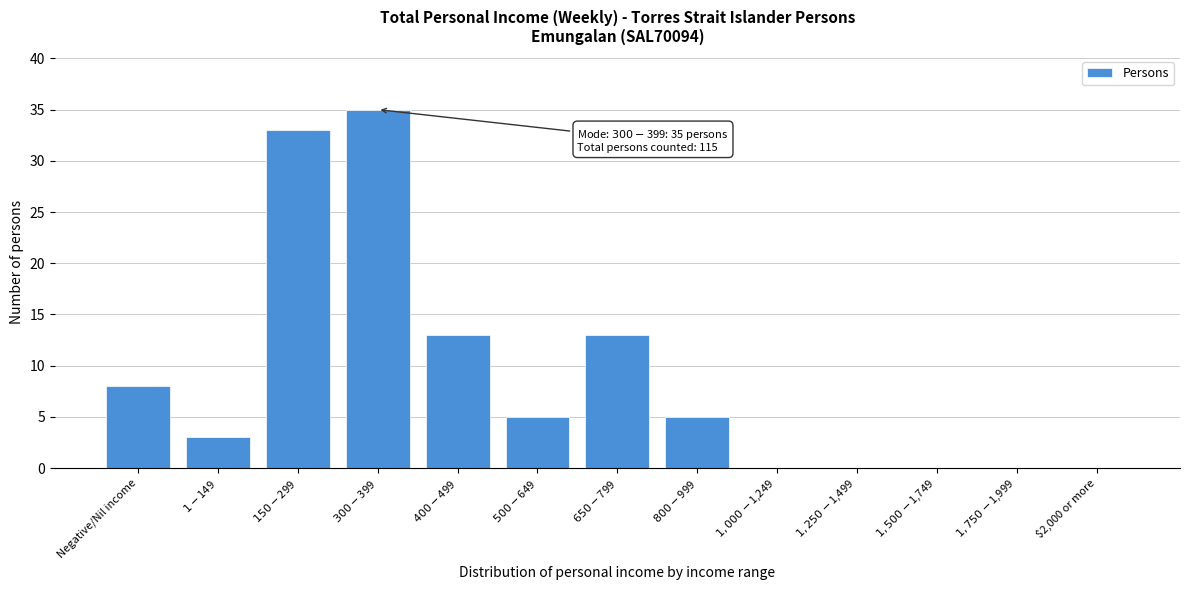

What is the maximum value shown in the chart?

35